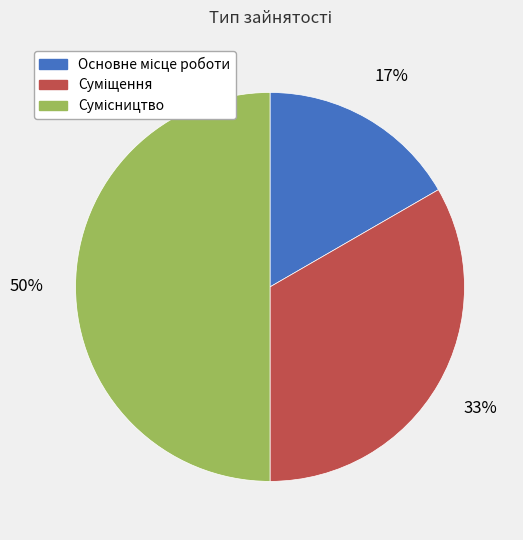

To the nearest percent, what is the difference between the largest and smallest slice percentages?

33%